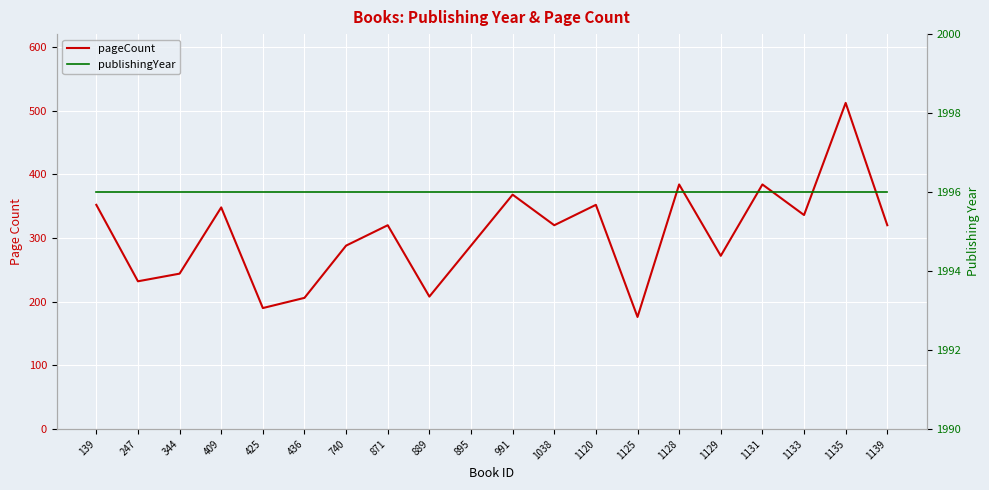

True or false: pageCount and publishingYear intersect in this chart.

False